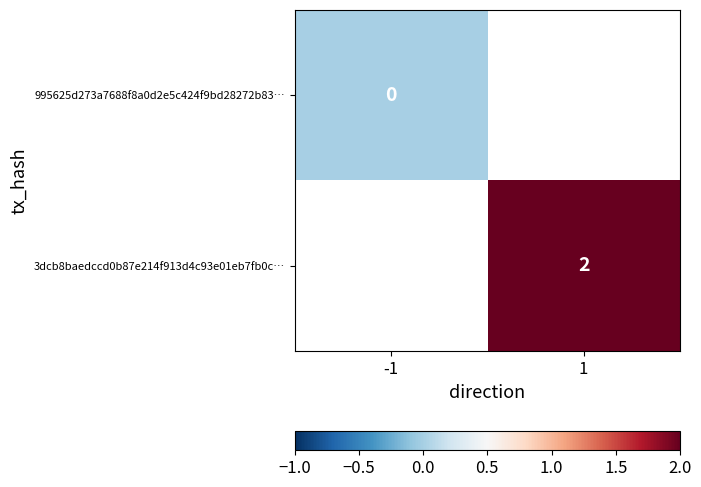

List the series in order of their overall mean, lowest first.

995625d273a7688f8a0d2e5c424f9bd28272b83…, 3dcb8baedccd0b87e214f913d4c93e01eb7fb0c…